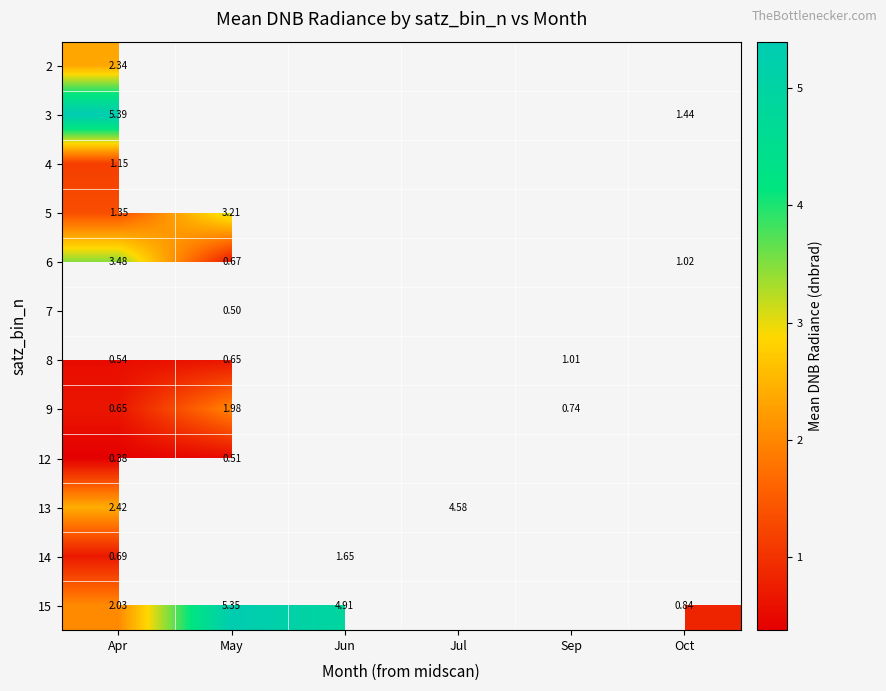

Is the value of 15 at Oct greater than the value of 6 at May?

Yes